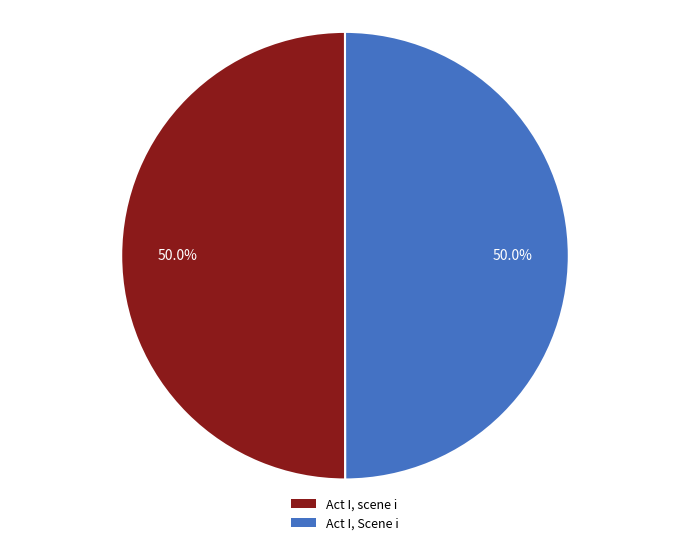

What is the ratio of the value at Act I, scene i to the value at Act I, Scene i?

1.0